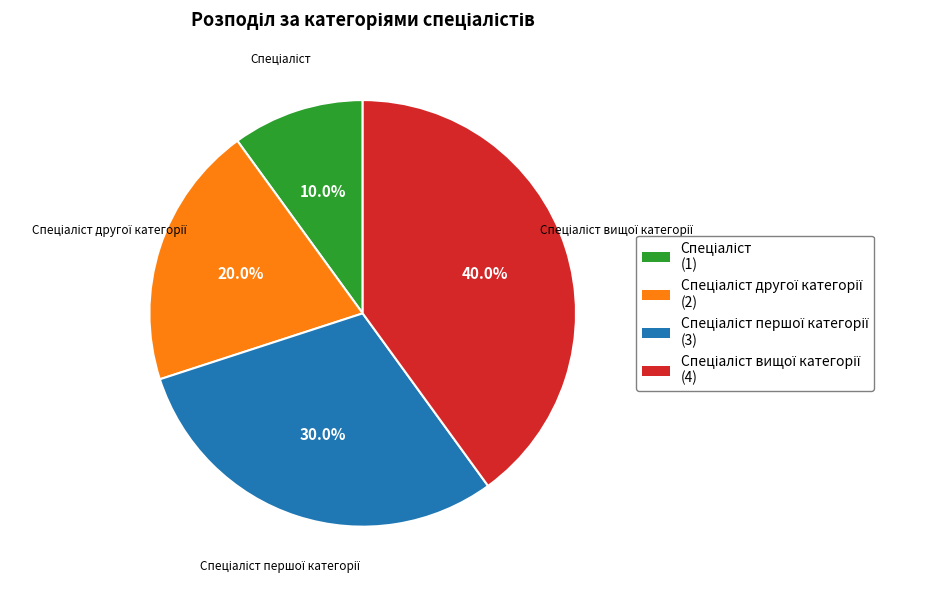

Is there a majority slice in this chart?

No